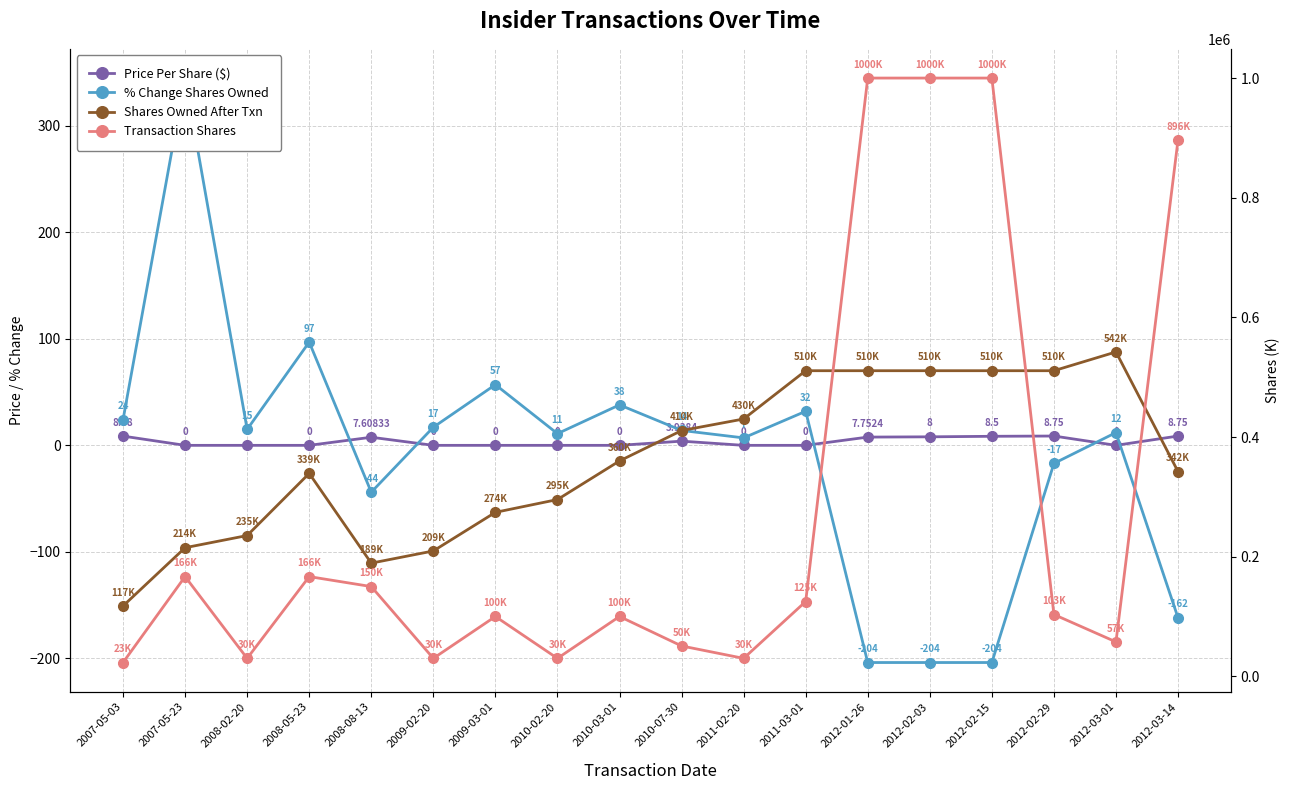

True or false: Price Per Share ($) has more than 0 interior local peaks.

True